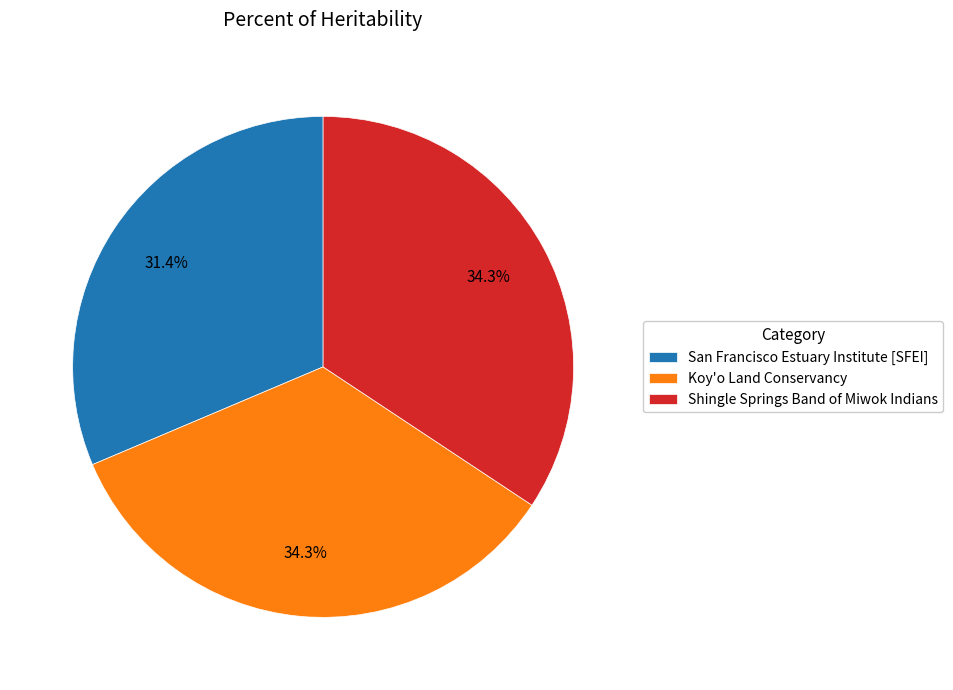

How many slices are in this pie chart?

3